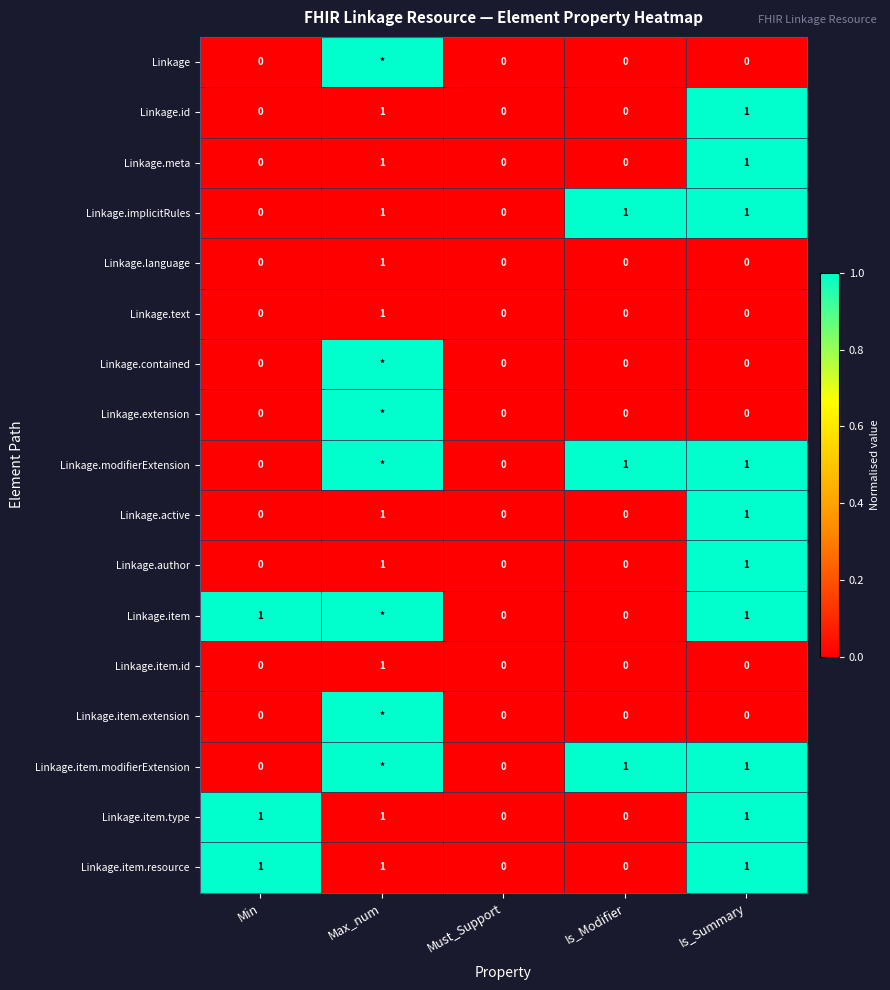

How many data points in Linkage.language are above 0?

1